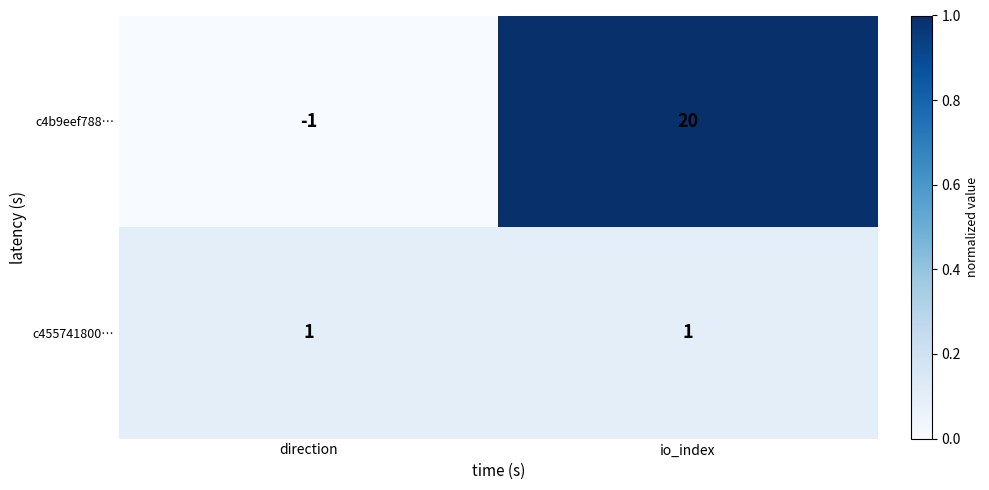

What is the difference between the maximum and minimum values in the c4b9eef788… series?

21